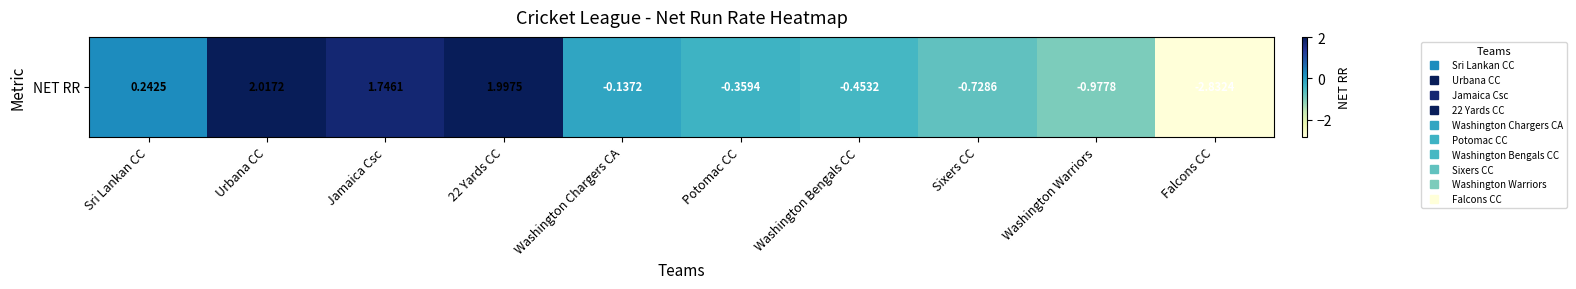

Which label corresponds to the largest value in the chart?

Urbana CC